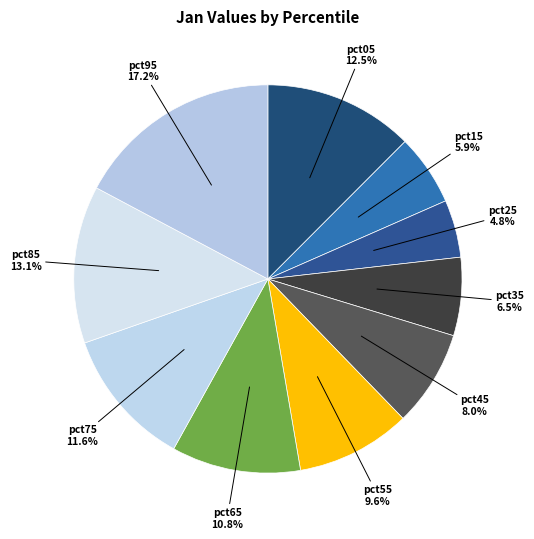

Rank the categories by value from lowest to highest.

pct25, pct15, pct35, pct45, pct55, pct65, pct75, pct05, pct85, pct95